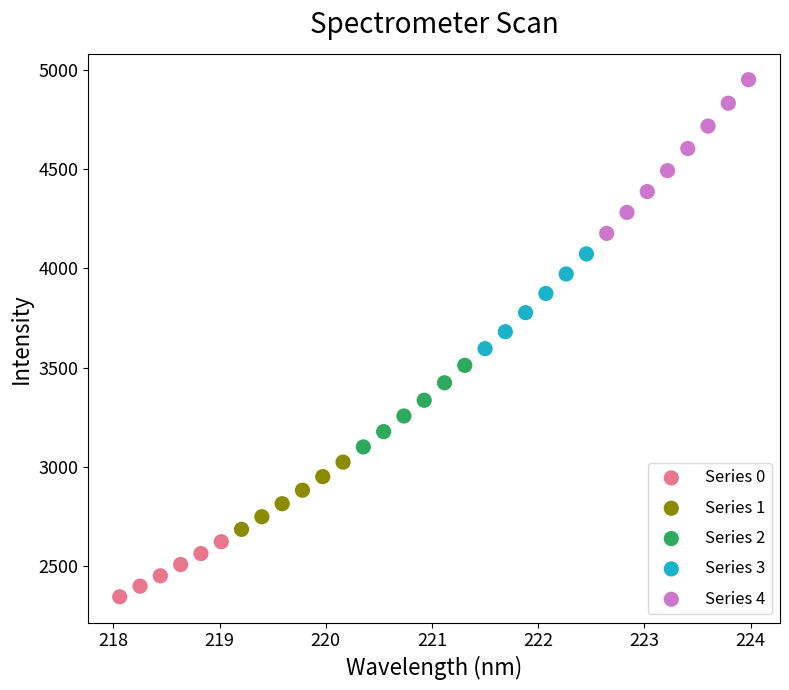

Which series contains the lowest Y value?

Series 0